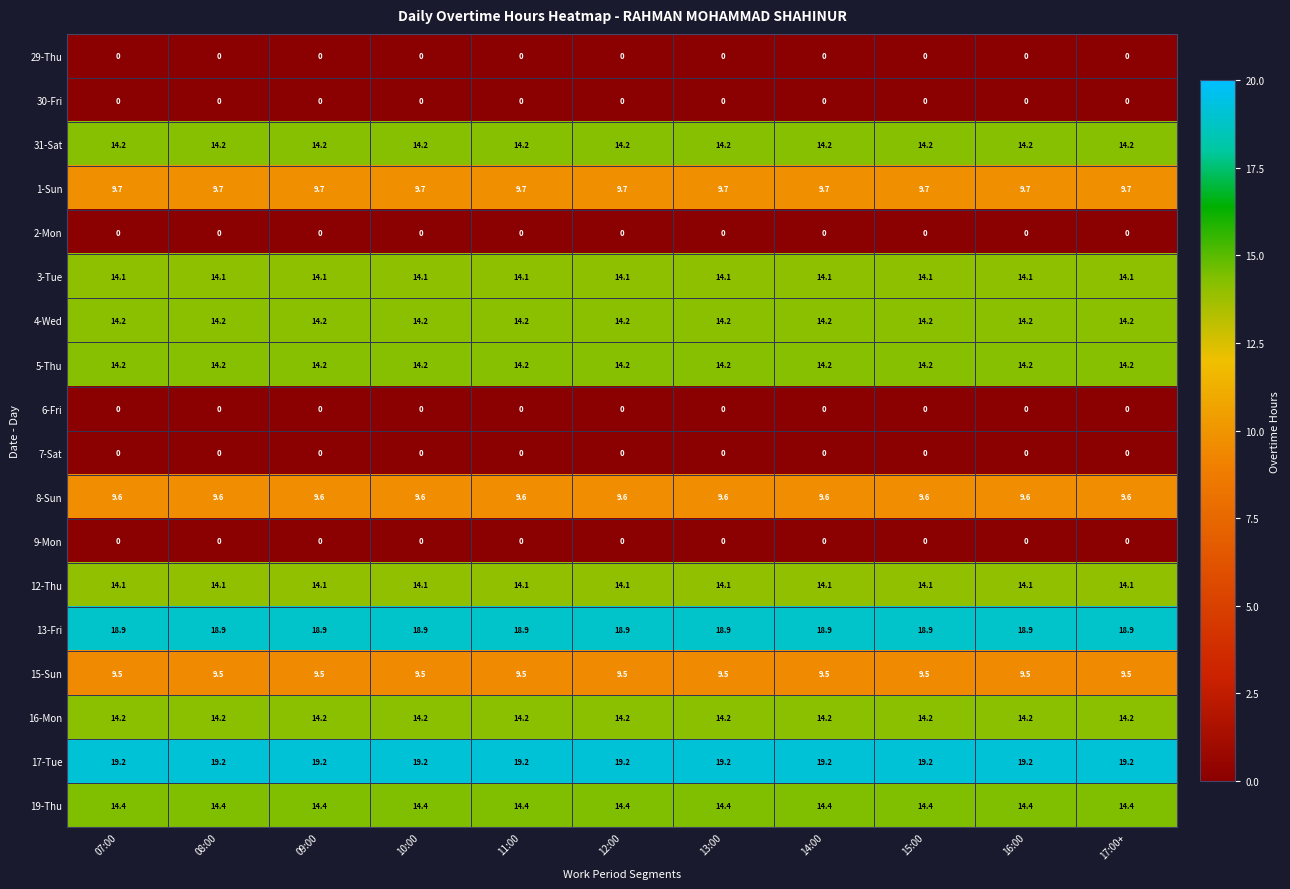

Is the value of 15-Sun at 14:00 greater than the value of 6-Fri at 10:00?

Yes